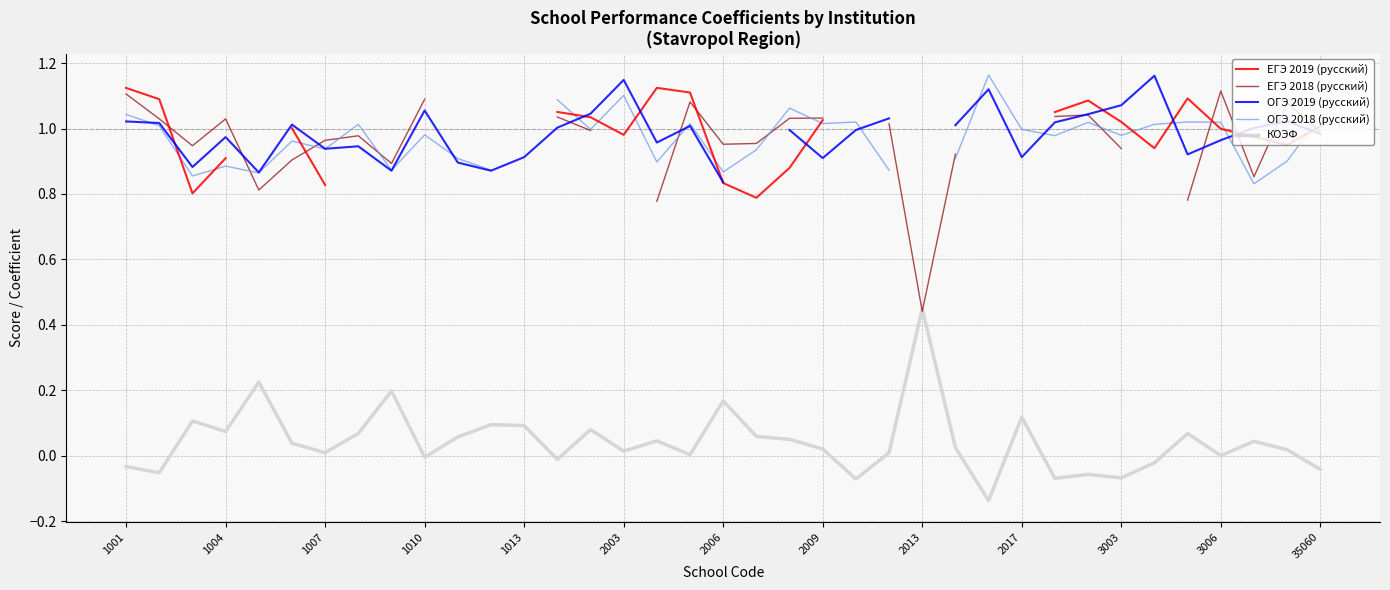

Where does the ОГЭ 2019 (русский) series first go above 1?

1001